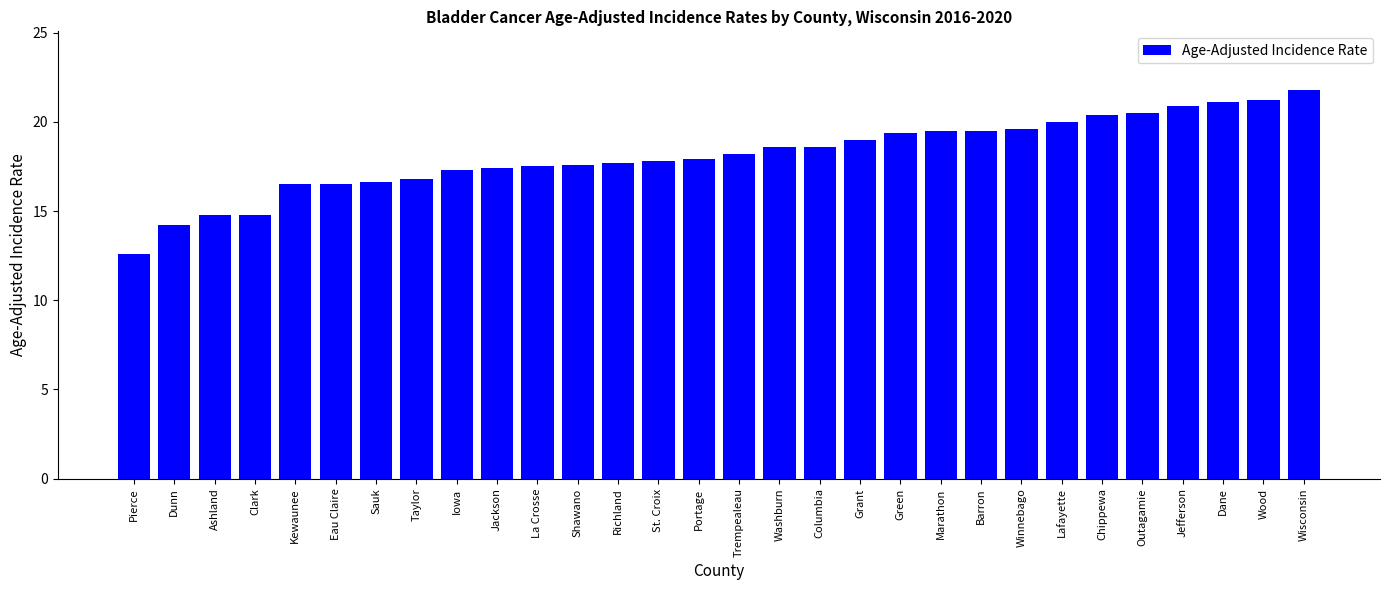

At which category does the chart reach its minimum across all series?

Pierce